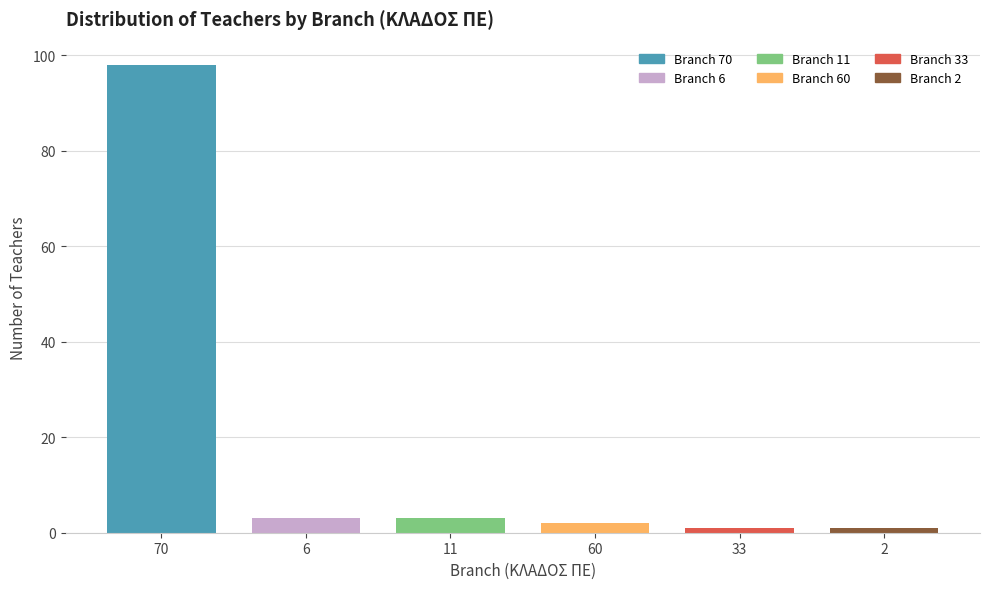

Reading left to right, extract all data points from this chart.

70=98	6=3	11=3	60=2	33=1	2=1